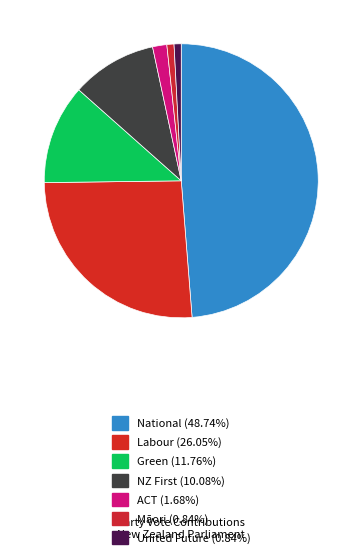

Which has a higher value, Labour or National?

National